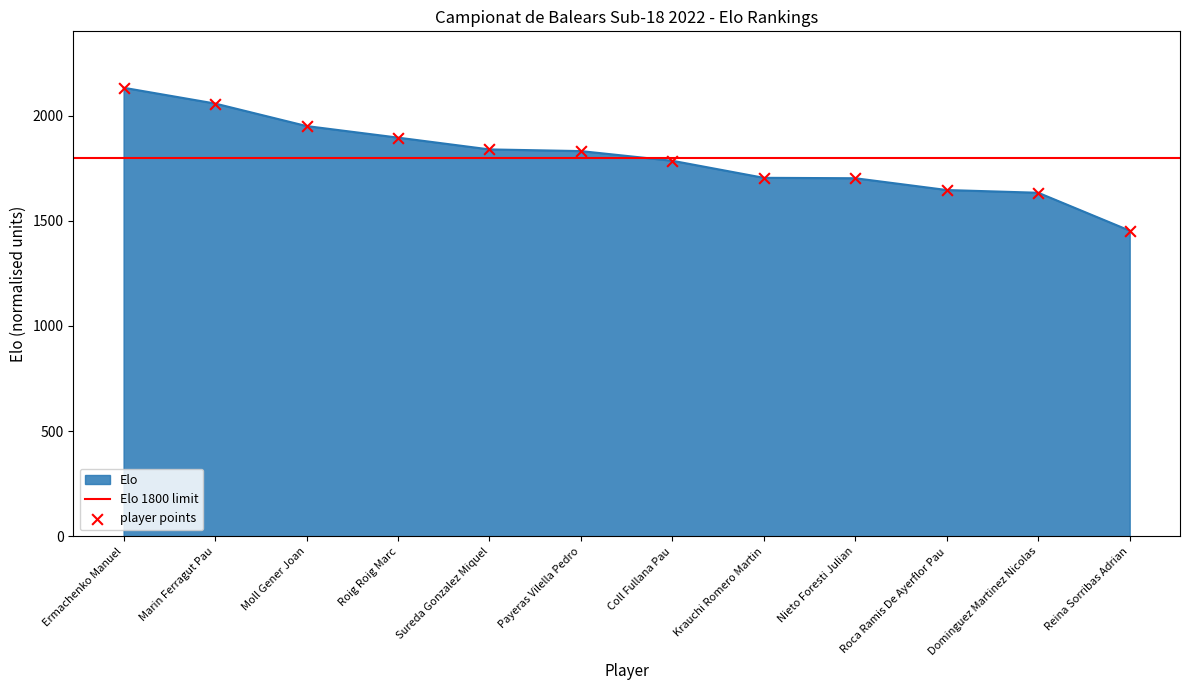

Approximately how many times larger is the value at Sureda Gonzalez Miquel compared to Coll Fullana Pau?

1.0